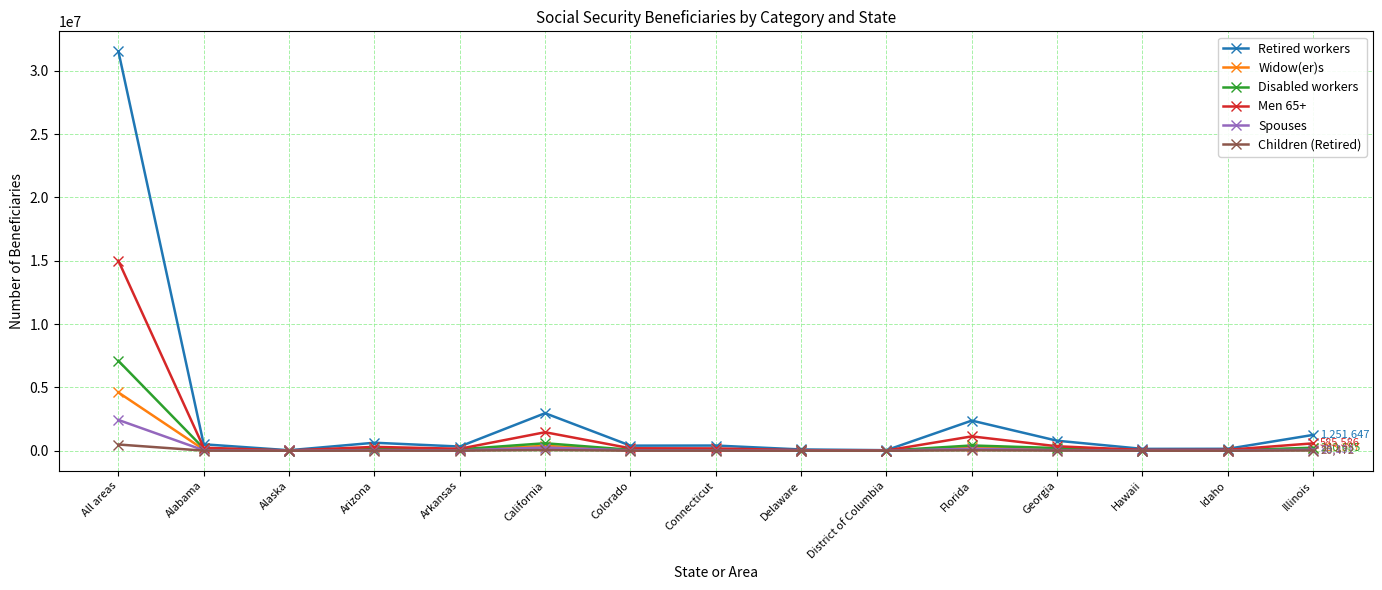

How many categories are shown in the chart?

15